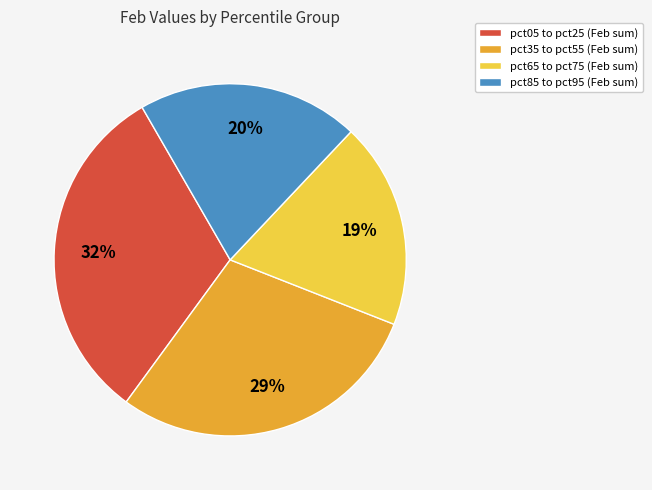

How many segments does this pie chart have?

4